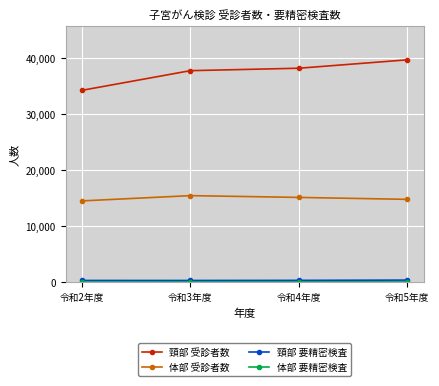

What is the label of the 4th point from the left?

令和5年度